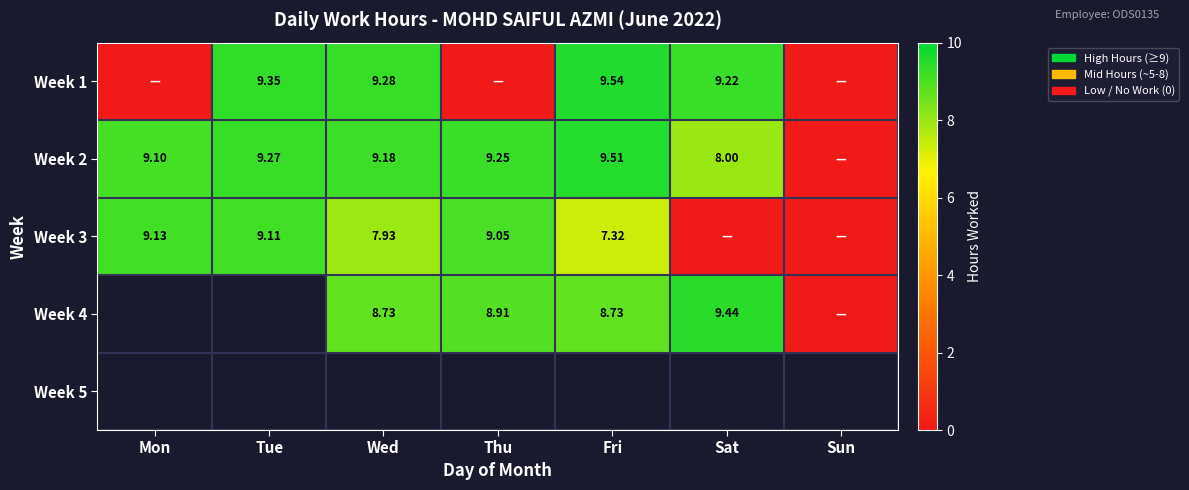

How many series are shown in this chart?

5